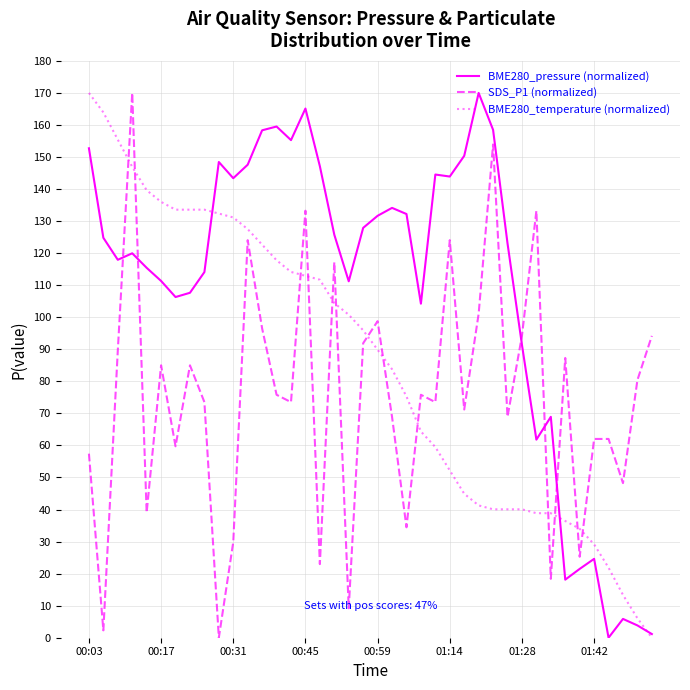

What is the highest value of the BME280_pressure (normalized) series?

170.0